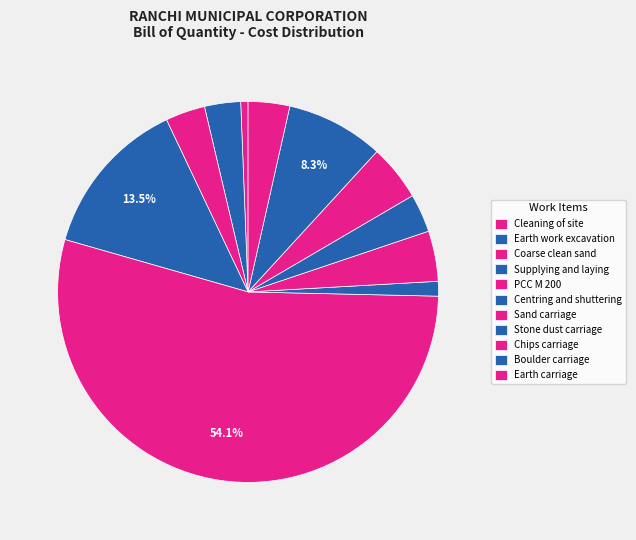

True or false: Earth work excavation accounts for 15% of the total.

False